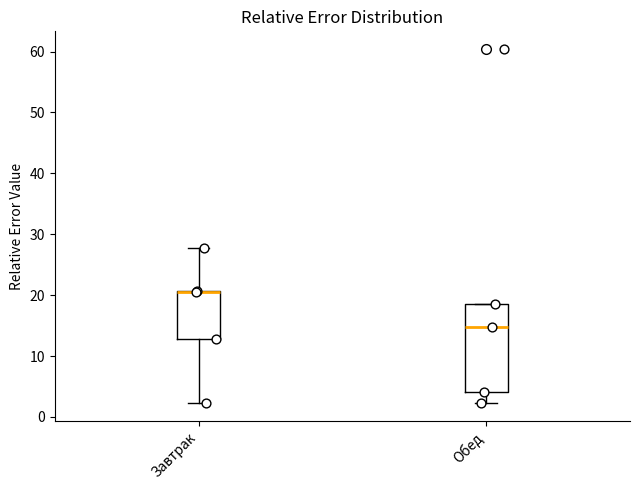

Where does the upper whisker of the box for Завтрак end on the y-axis? The values are not printed on the chart, so give them approximately, as read against the axis.

28